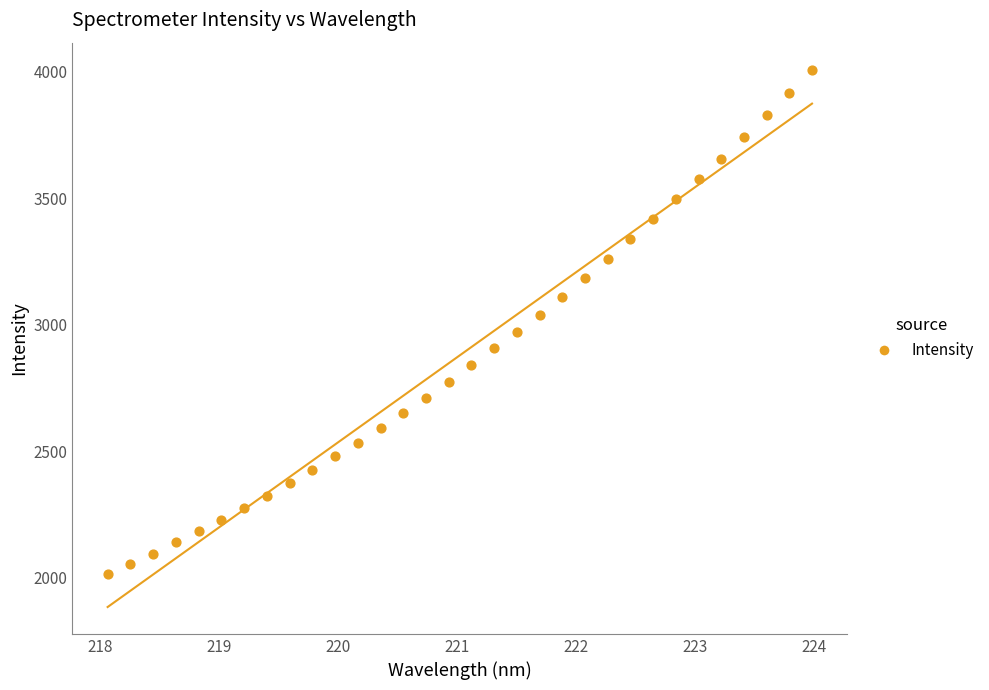

What is the range of Y values (max minus min)?

1995.4